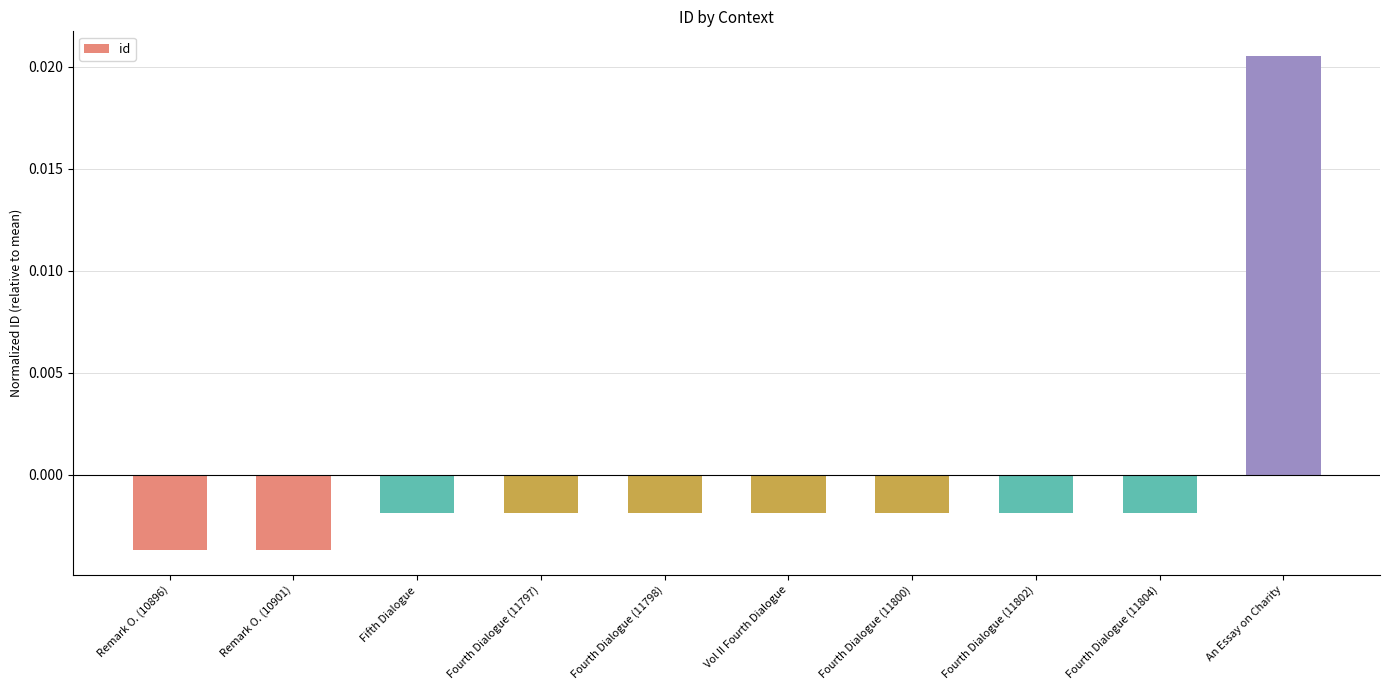

What is the label of the 10th bar from the right?

Remark O. (10896)